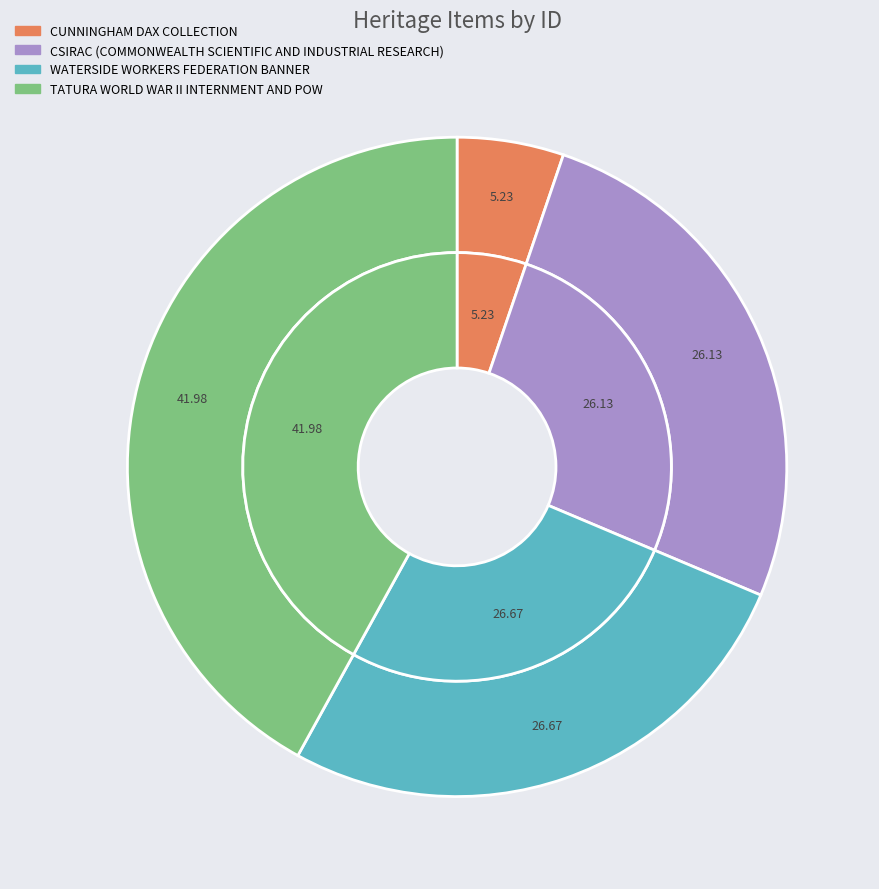

Which slice is the smallest?

CUNNINGHAM DAX COLLECTION